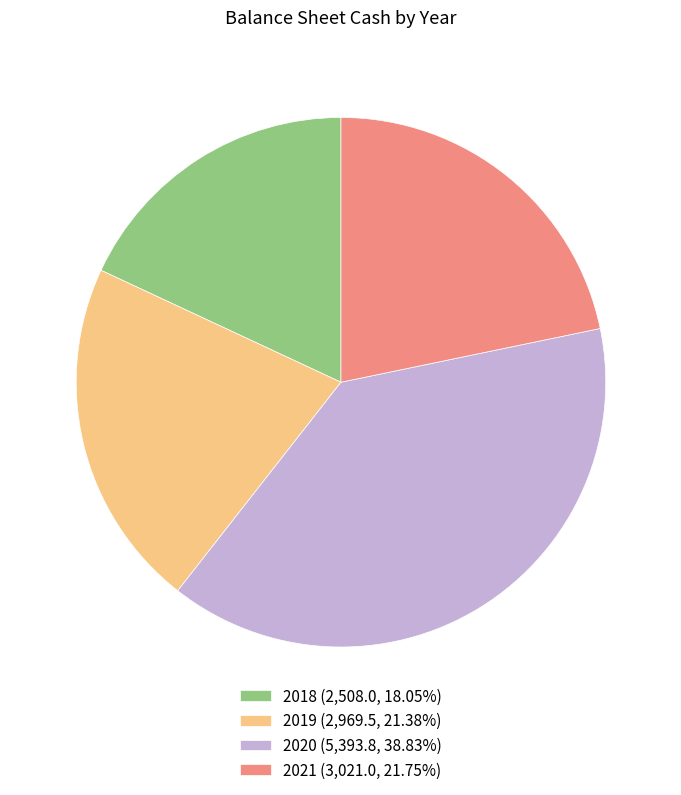

Combined, do 2018 (2,508.0, 18.05%) and 2021 (3,021.0, 21.75%) account for over 50%?

No